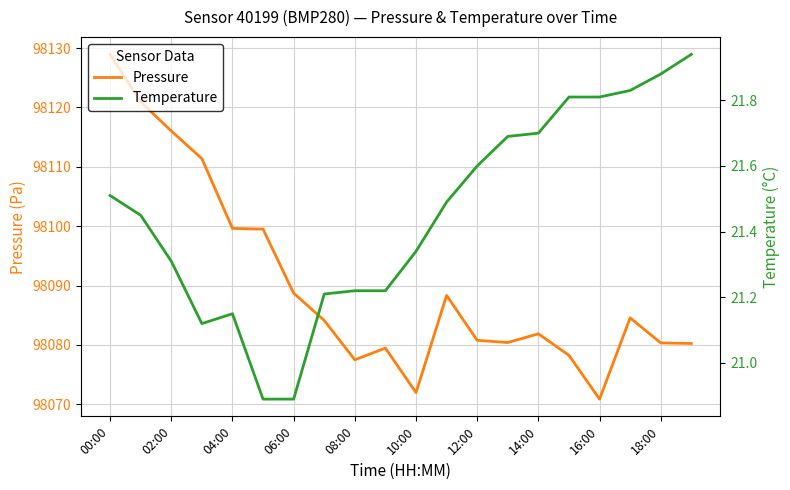

True or false: Pressure has a value of 98099.6 at 04:00.

True